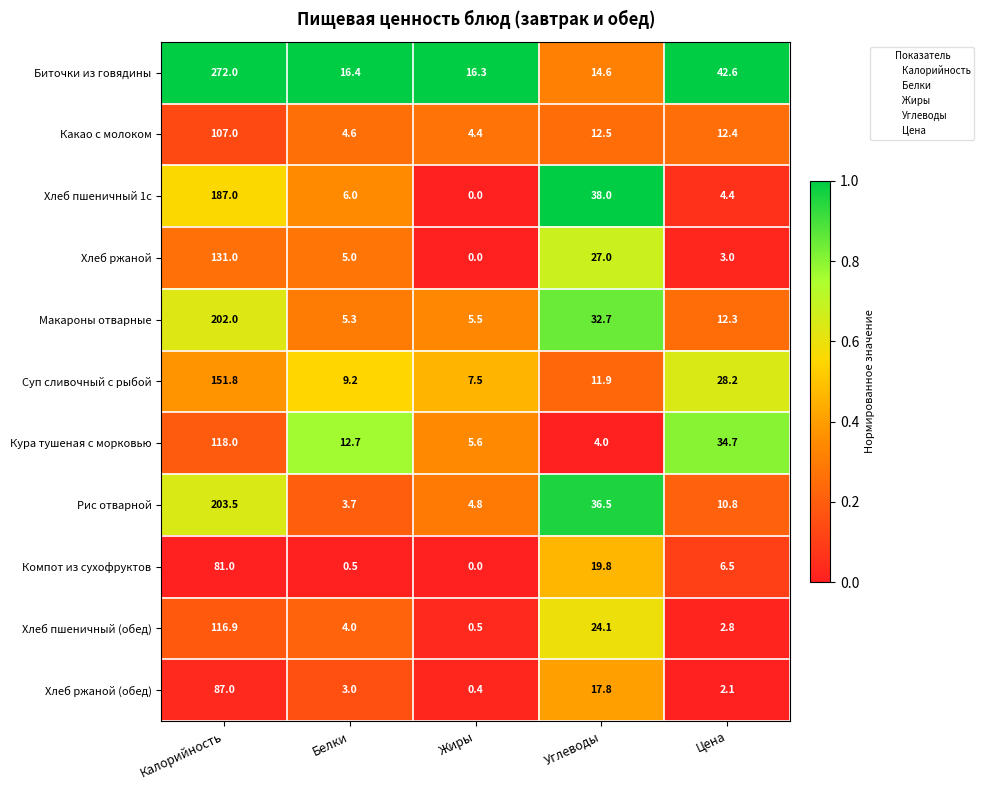

Which series changed the most between Белки and Углеводы?

Рис отварной